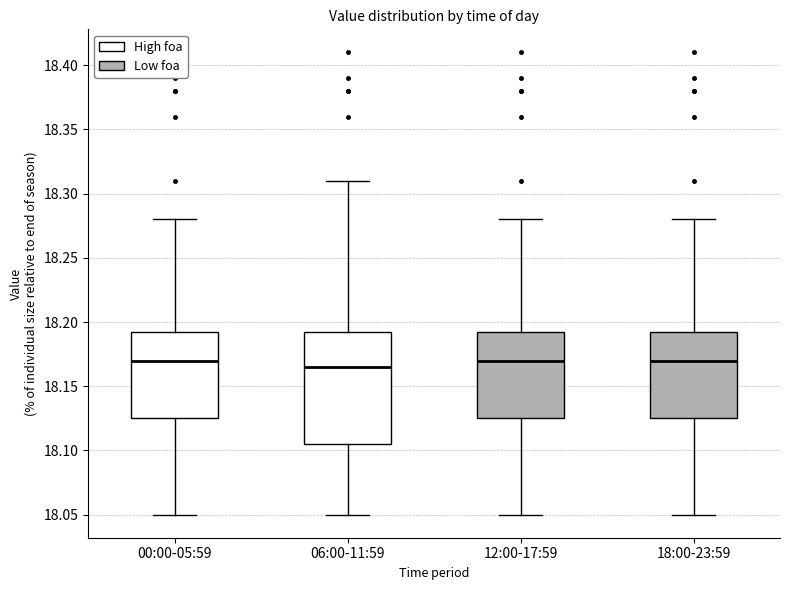

Reading left to right, transcribe this box plot: for each box, give where its median line is, the range the box spans, and where its two whiskers end, as read against the y-axis. The values are not printed on the chart, so give them approximately, as read against the axis.

00:00-05:59: median 18.170, box 18.125 to 18.195, whiskers 18.050 to 18.280
06:00-11:59: median 18.165, box 18.105 to 18.195, whiskers 18.050 to 18.310
12:00-17:59: median 18.170, box 18.125 to 18.195, whiskers 18.050 to 18.280
18:00-23:59: median 18.170, box 18.125 to 18.195, whiskers 18.050 to 18.280